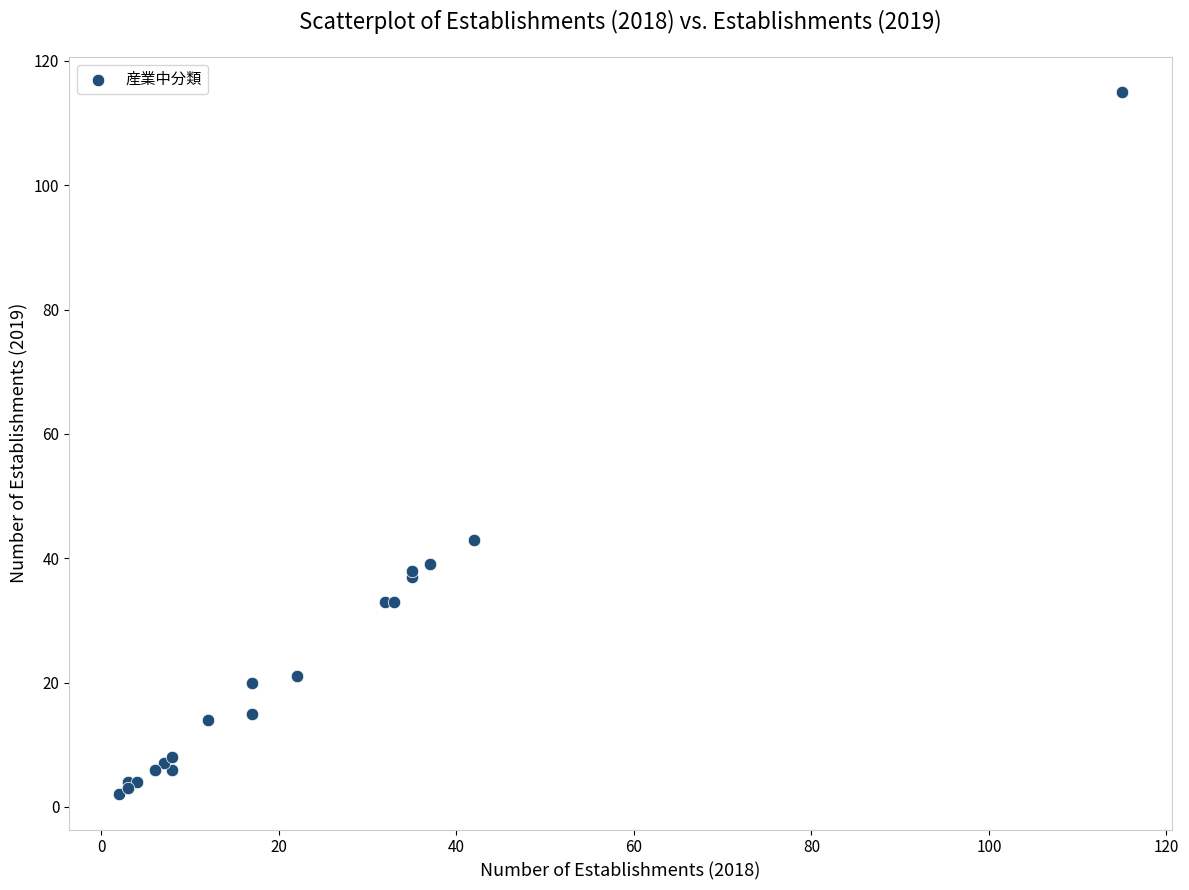

What Y value in the scatter plot is closest to 58?

43